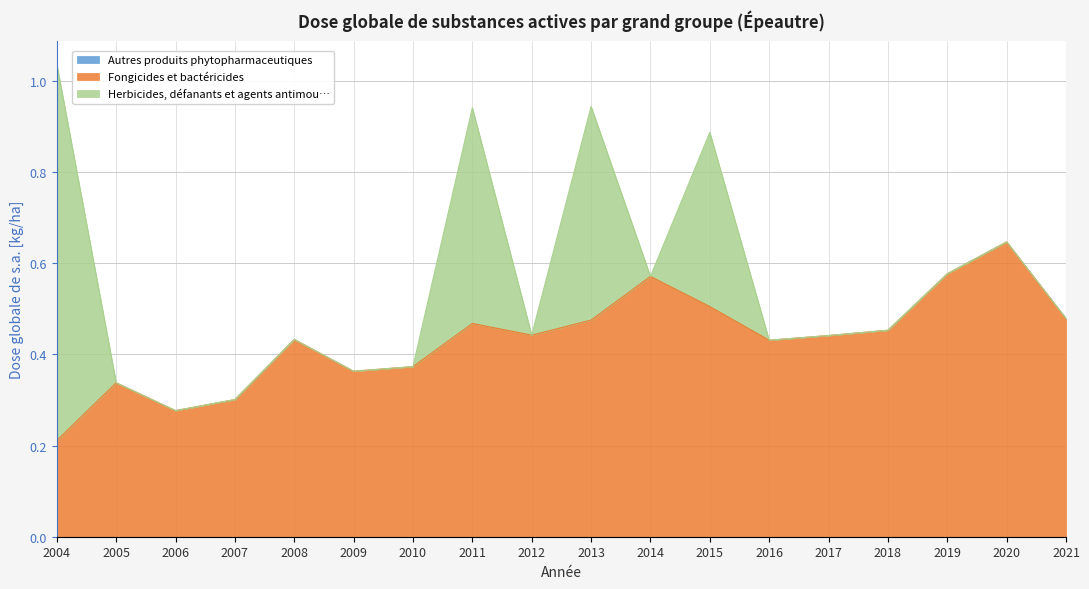

What are all the series names shown in the legend?

Autres produits phytopharmaceutiques, Fongicides et bactéricides, Herbicides, défanants et agents antimou…